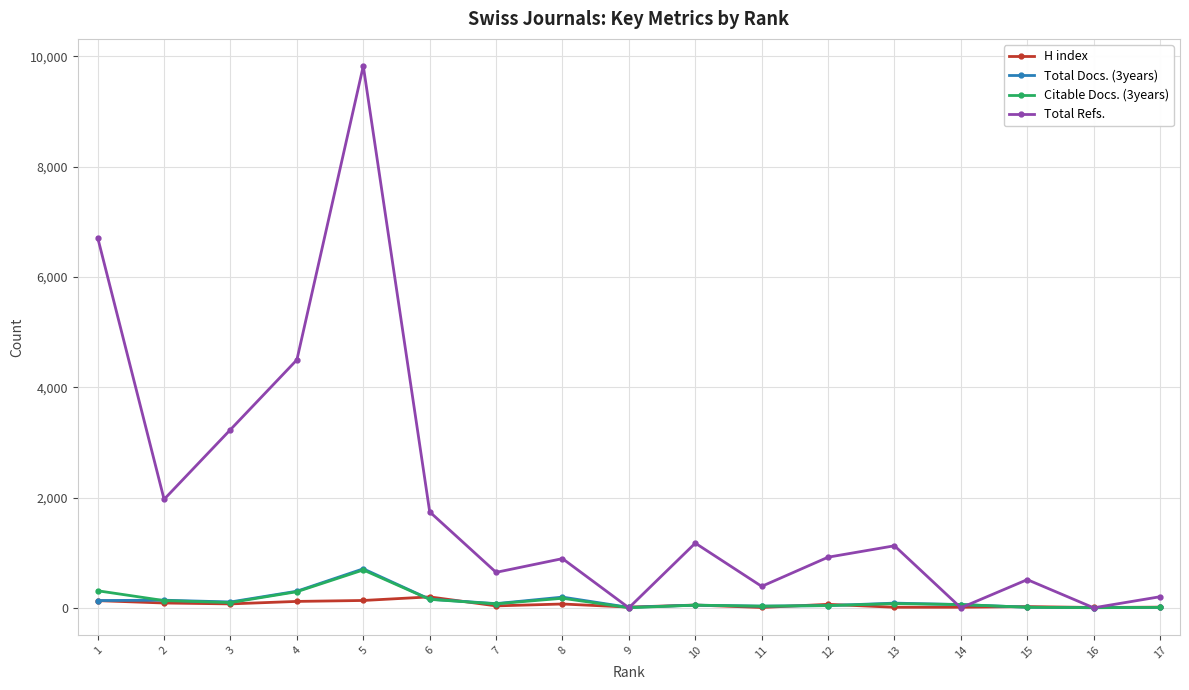

What is the maximum value shown in the chart?

9826